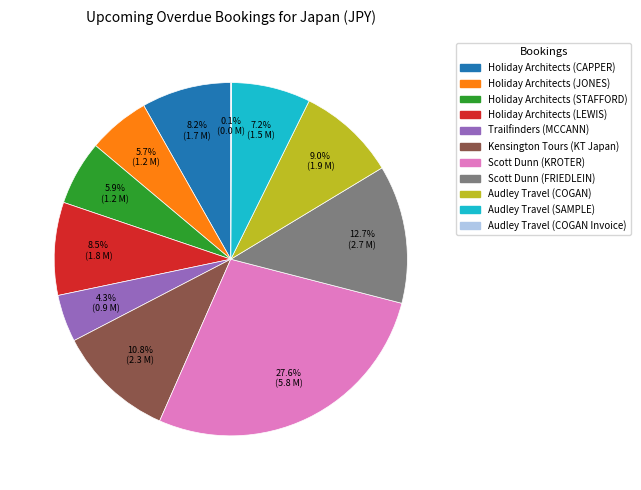

Does Holiday Architects (STAFFORD) account for over 50% of the chart?

No